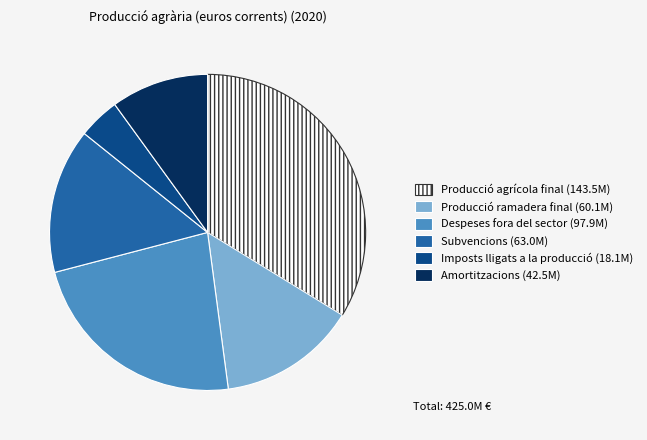

True or false: Producció ramadera final (60.1M) accounts for 14% of the total.

True